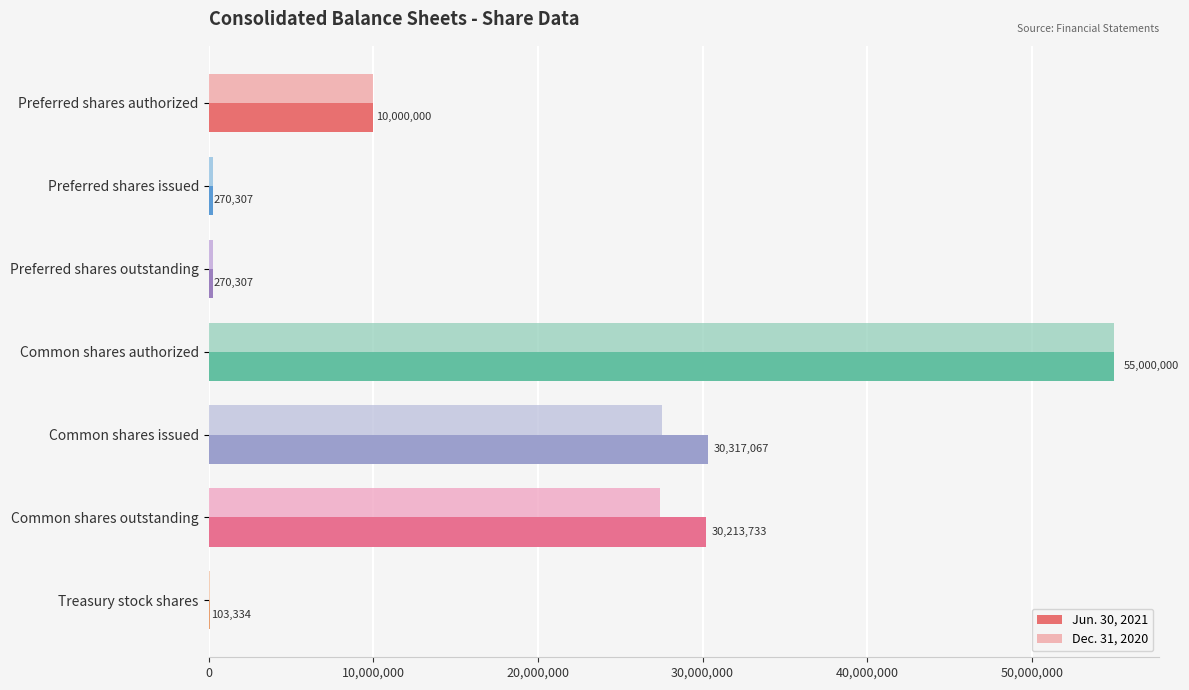

At which category is the sum across all series the highest?

Common shares authorized